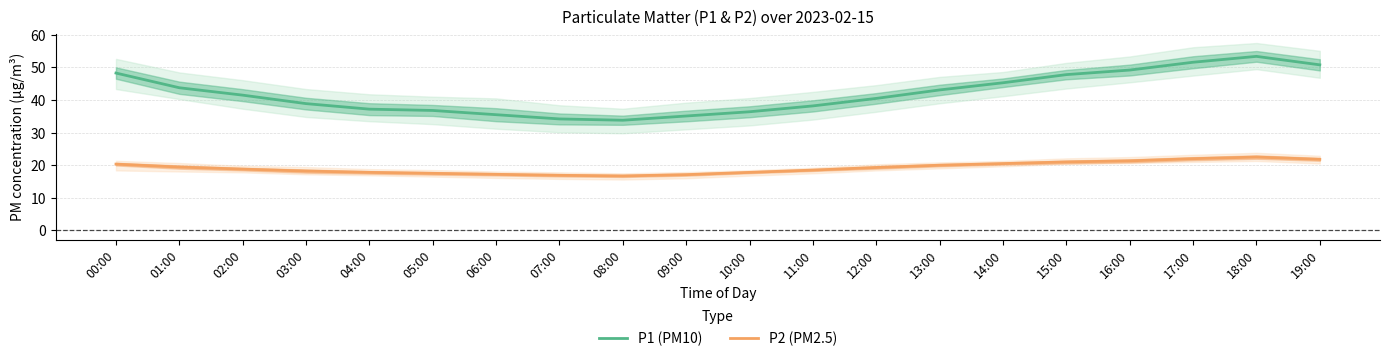

How many series are shown in this chart?

2